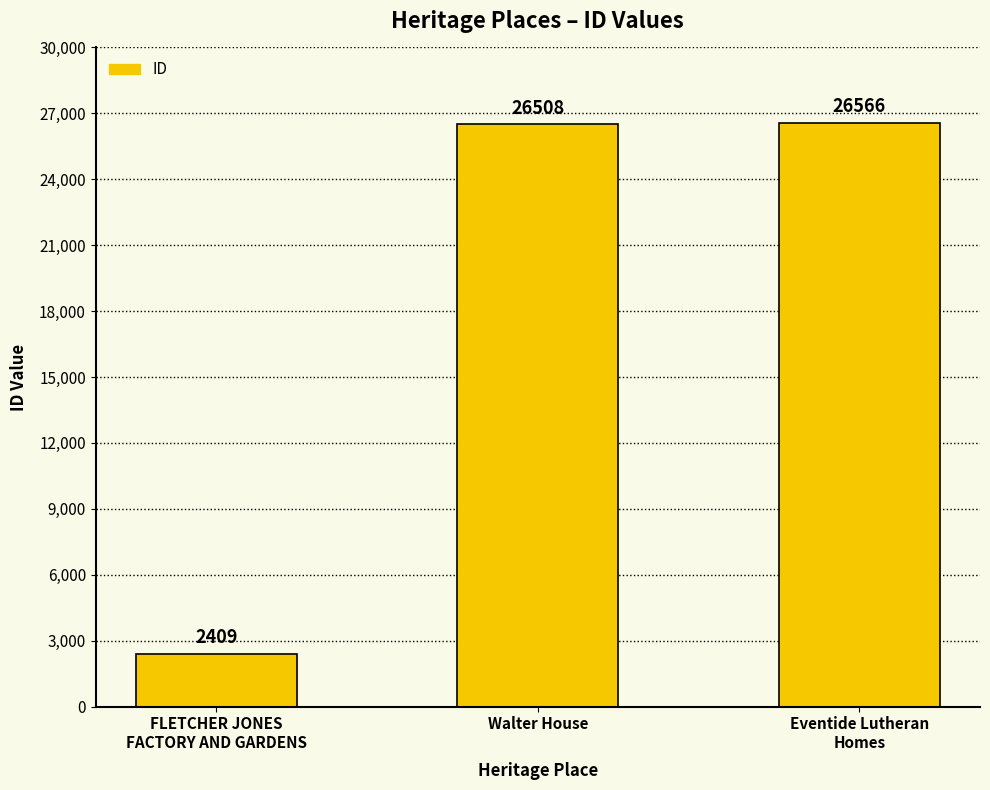

List the labels in order of value, smallest first.

FLETCHER JONES
FACTORY AND GARDENS, Walter House, Eventide Lutheran
Homes